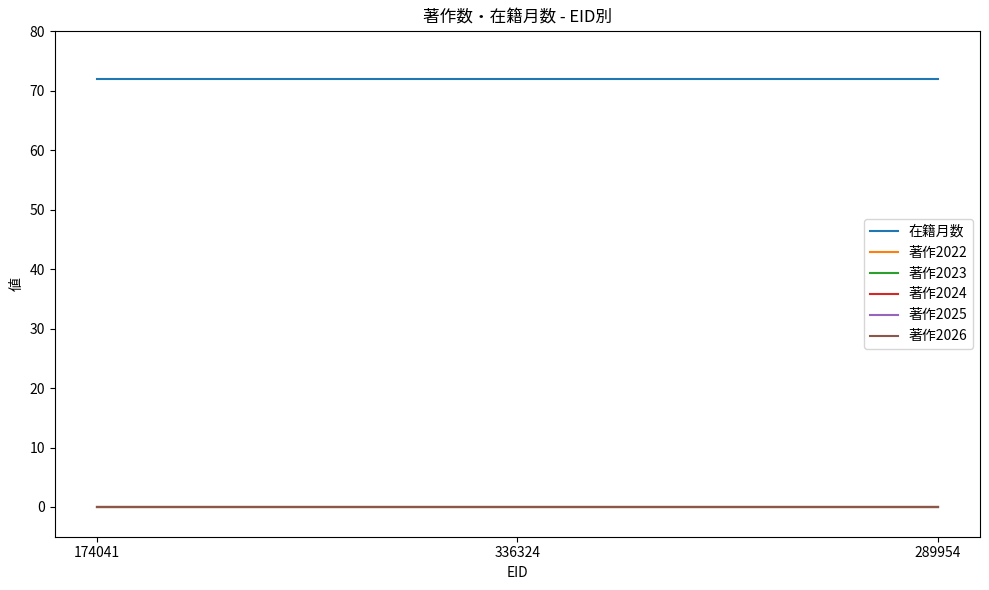

Reading left to right, transcribe all the data shown in this chart.

在籍月数: 72	72	72
著作2022: 0	0	0
著作2023: 0	0	0
著作2024: 0	0	0
著作2025: 0	0	0
著作2026: 0	0	0